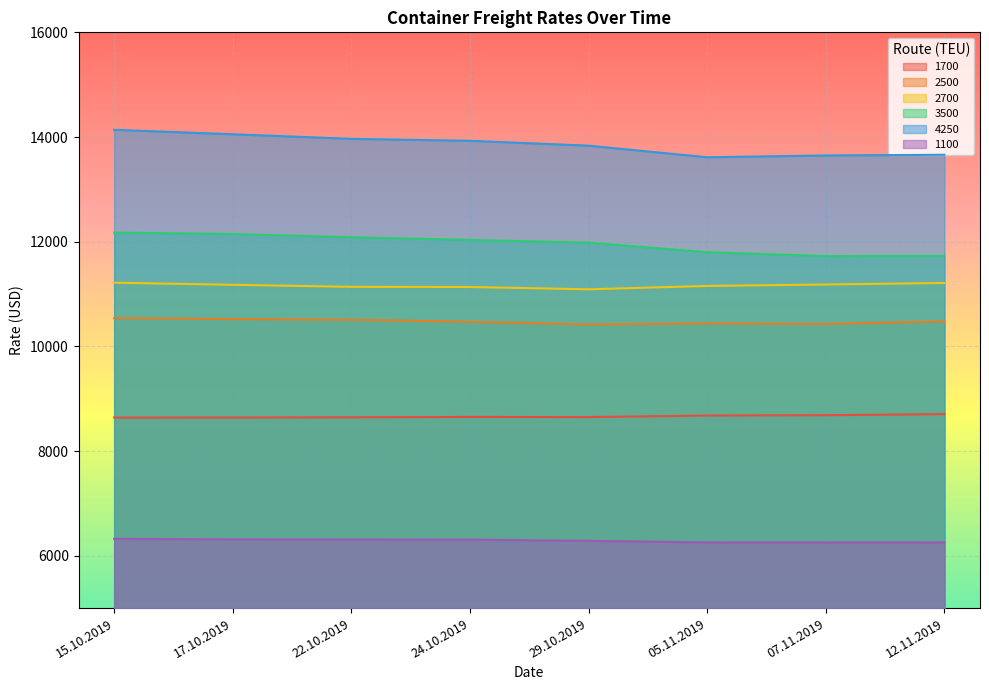

Is it true that 4250 equals 13965 at 22.10.2019?

True